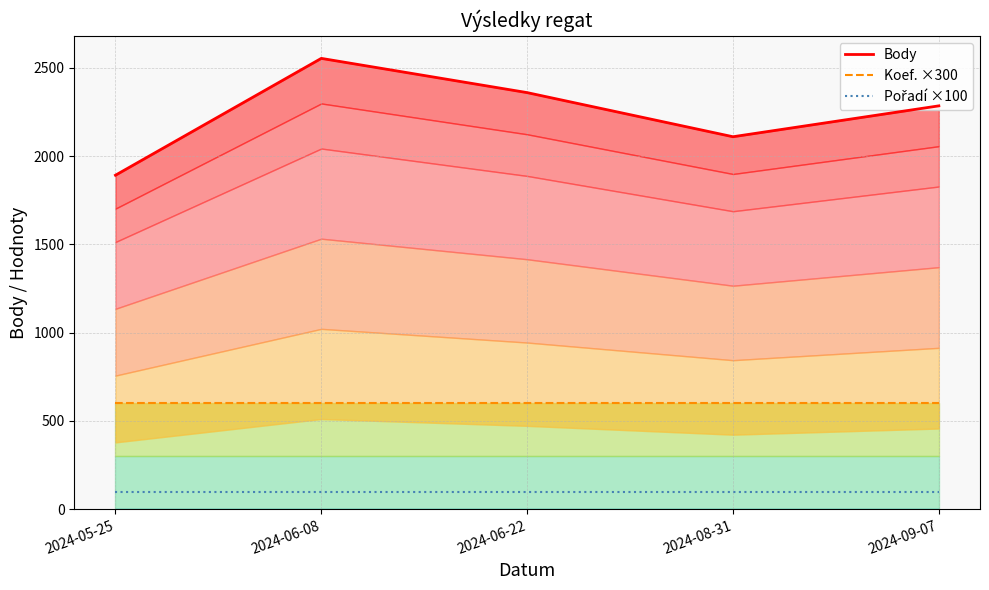

True or false: Pořadí ×100 and Koef. ×300 cross at least once.

False